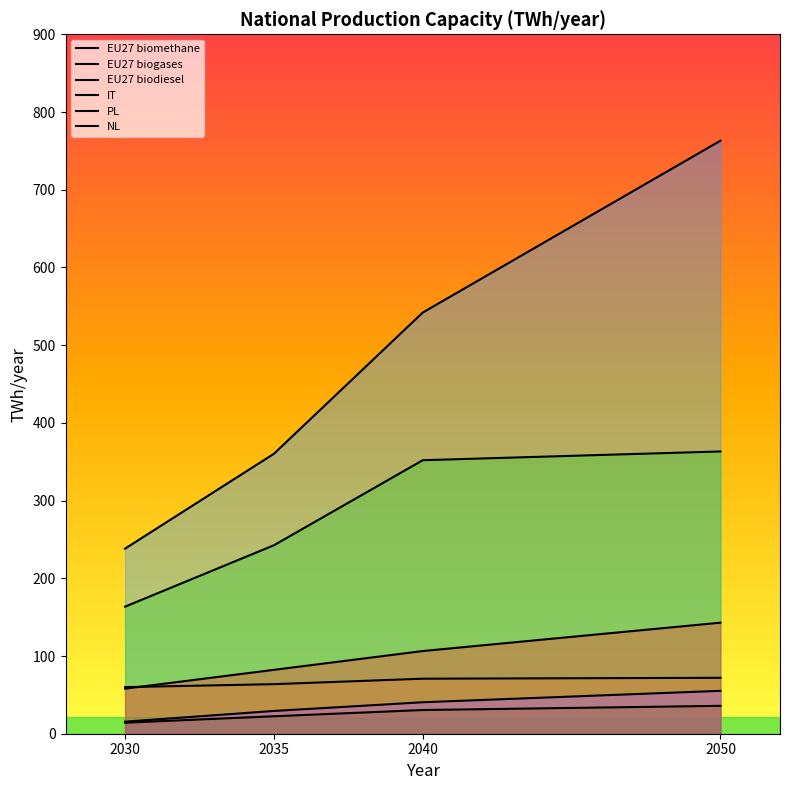

At which label does EU27 biogases reach its peak?

2050